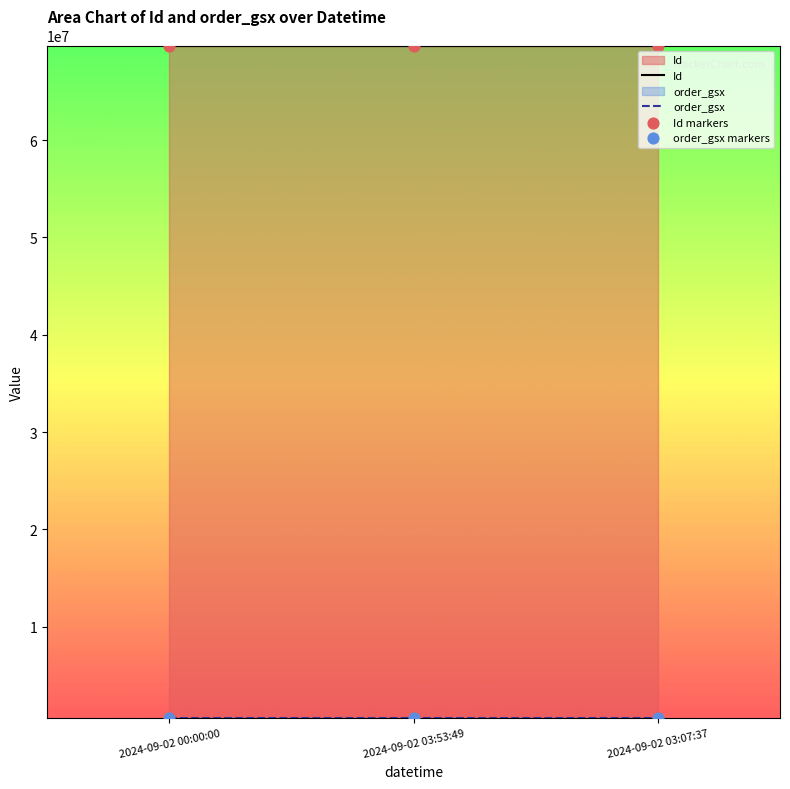

Which series has the largest total across all categories?

Id